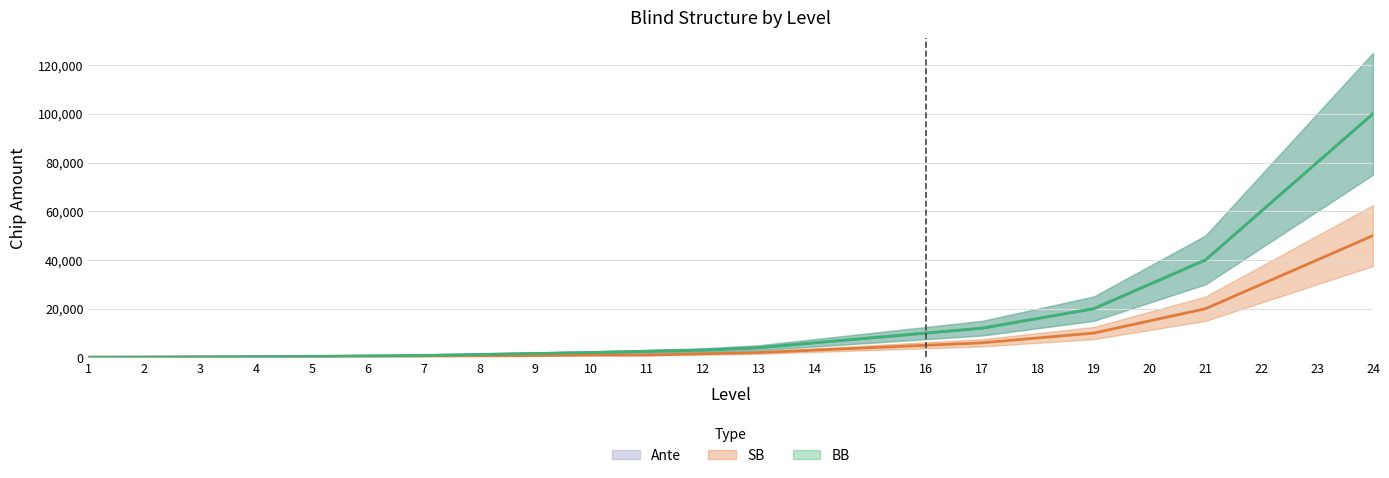

Reading left to right, what are all the values shown in this chart?

BB: 1=100	2=100	3=200	4=300	5=400	6=600	7=800	8=1200	9=1600	10=2000	11=2500	12=3000	13=4000	14=6000	15=8000	16=10000	17=12000	18=16000	19=20000	20=30000	21=40000	22=60000	23=80000	24=100000
SB: 1=100	2=100	3=100	4=100	5=200	6=300	7=400	8=600	9=800	10=1000	11=1000	12=1500	13=2000	14=3000	15=4000	16=5000	17=6000	18=8000	19=10000	20=15000	21=20000	22=30000	23=40000	24=50000
Ante: 1=0	2=100	3=200	4=300	5=400	6=600	7=800	8=1200	9=1600	10=2000	11=2500	12=3000	13=4000	14=6000	15=8000	16=10000	17=12000	18=16000	19=20000	20=30000	21=40000	22=60000	23=80000	24=100000